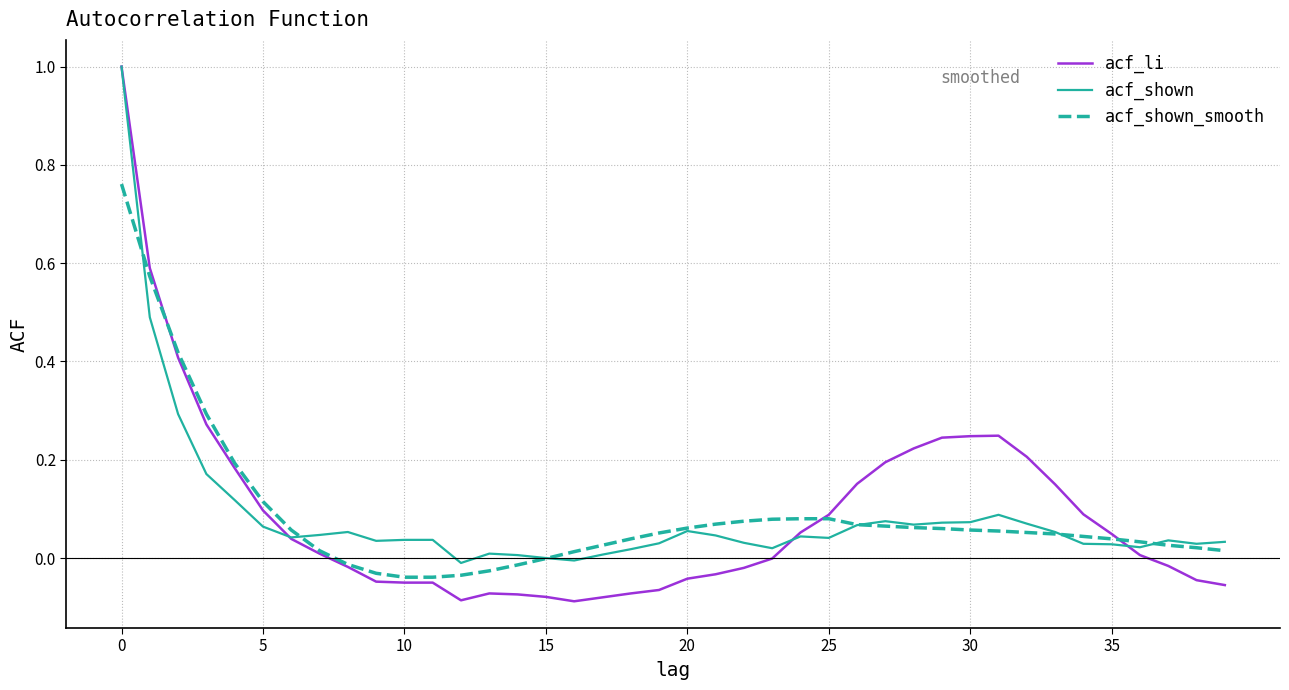

Is it true that acf_shown equals 0.0 at 5?

False